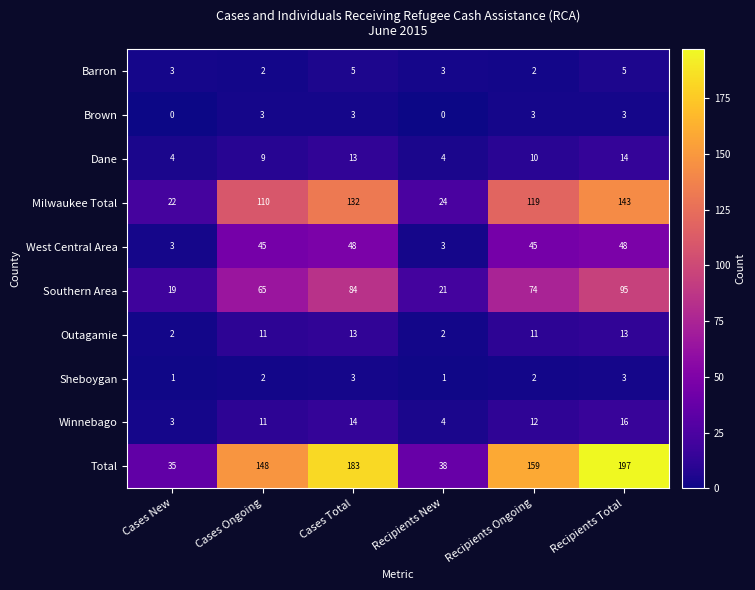

What is the difference between the maximum and second lowest values in the Dane series?

10